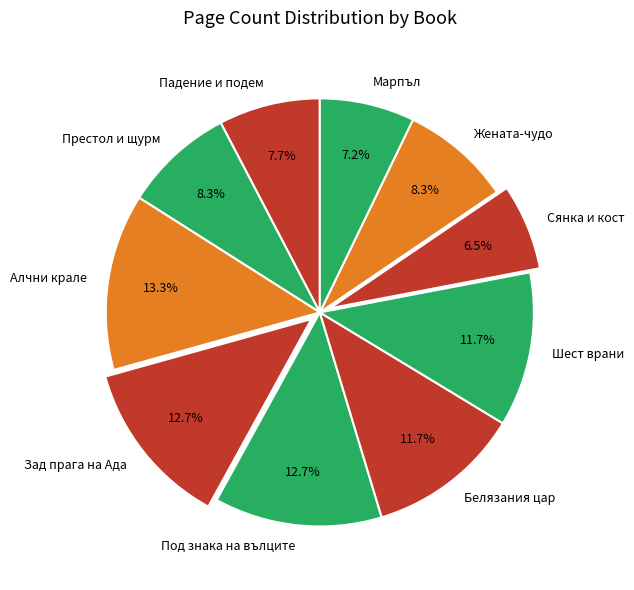

What is the ratio of the value at Зад прага на Ада to the value at Шест врани?

1.1